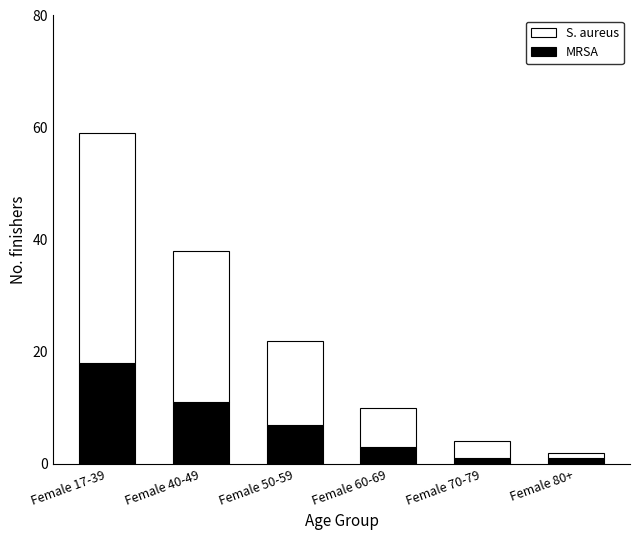

At which label does MRSA reach its peak?

Female 17-39